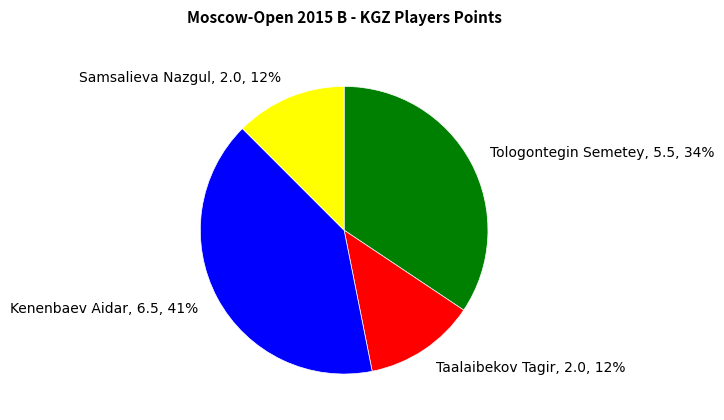

What is the ratio of the value at Samsalieva Nazgul, 2.0, 12% to the value at Tologontegin Semetey, 5.5, 34%?

0.4